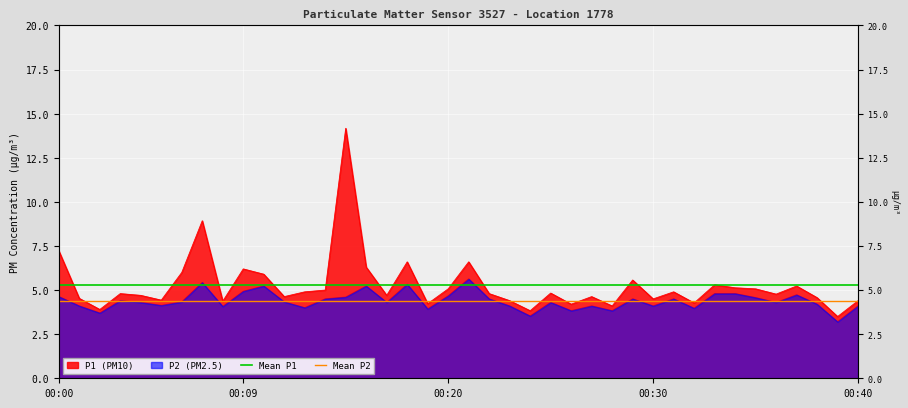

What is the maximum value for P1?

14.2